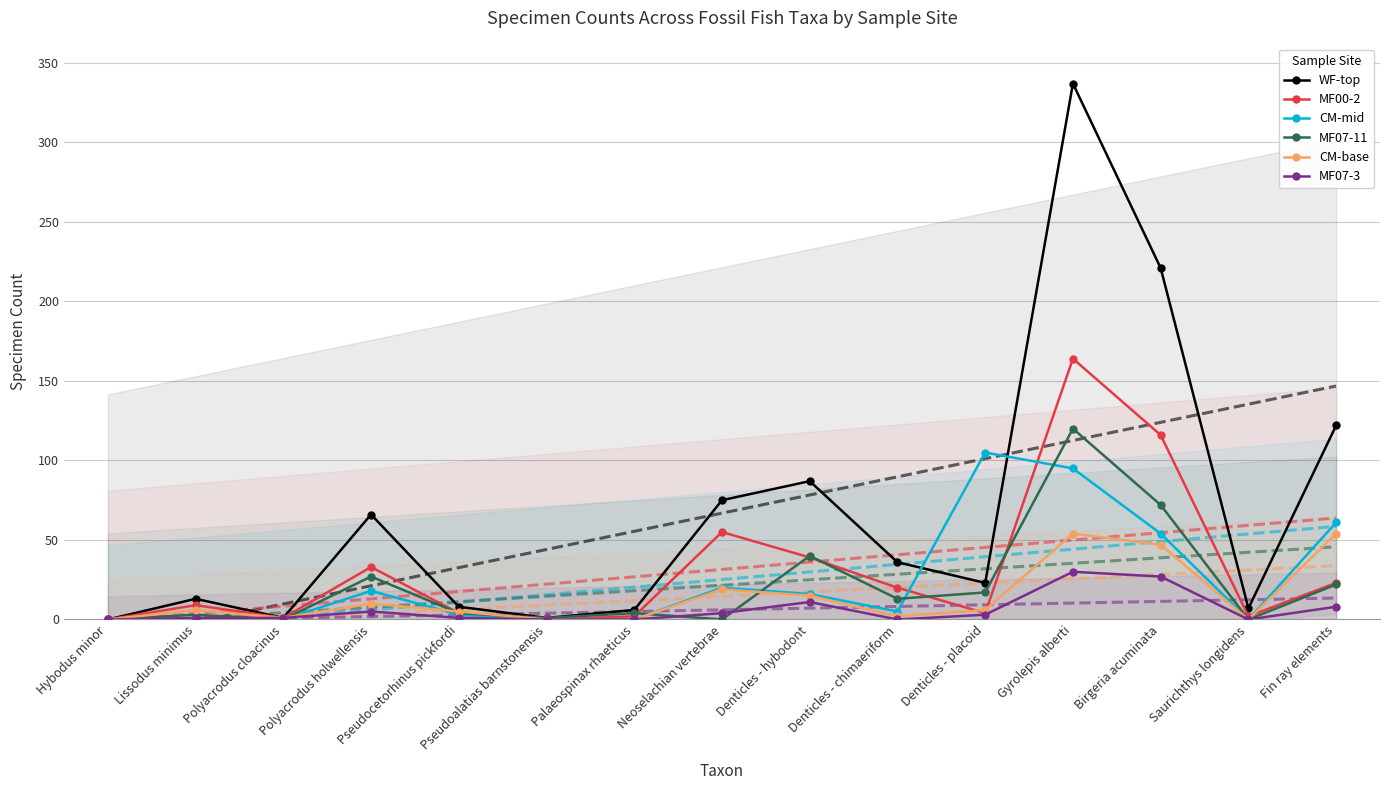

At which category is the sum across all series the highest?

Gyrolepis alberti